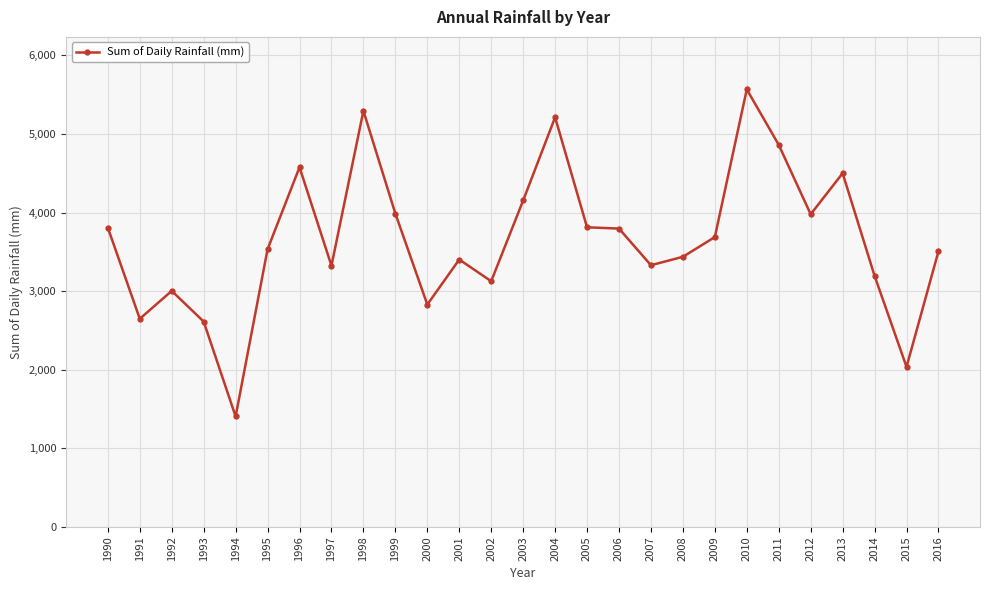

True or false: the data shows 3986.7 at 1999.

True